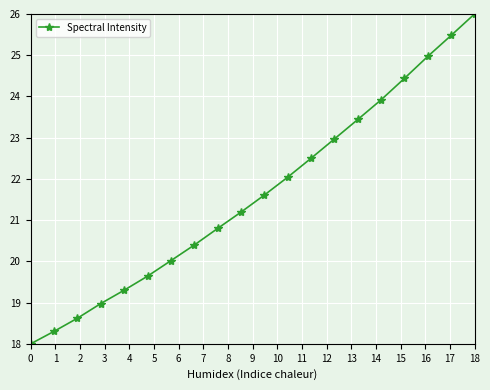

Does the chart have visible grid lines?

Yes